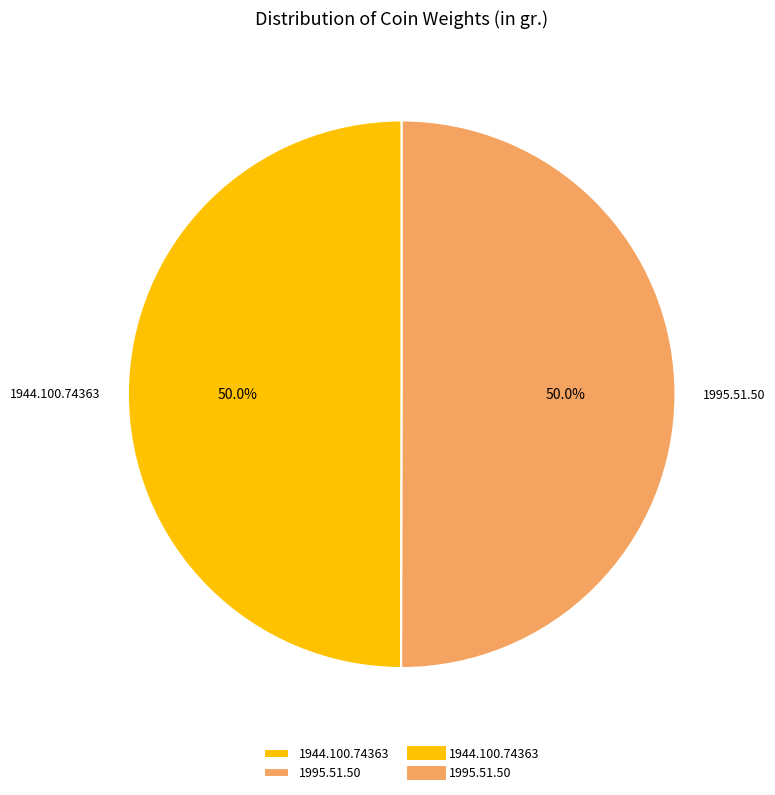

To the nearest percent, what is the combined percentage of 1995.51.50 and 1944.100.74363?

100%